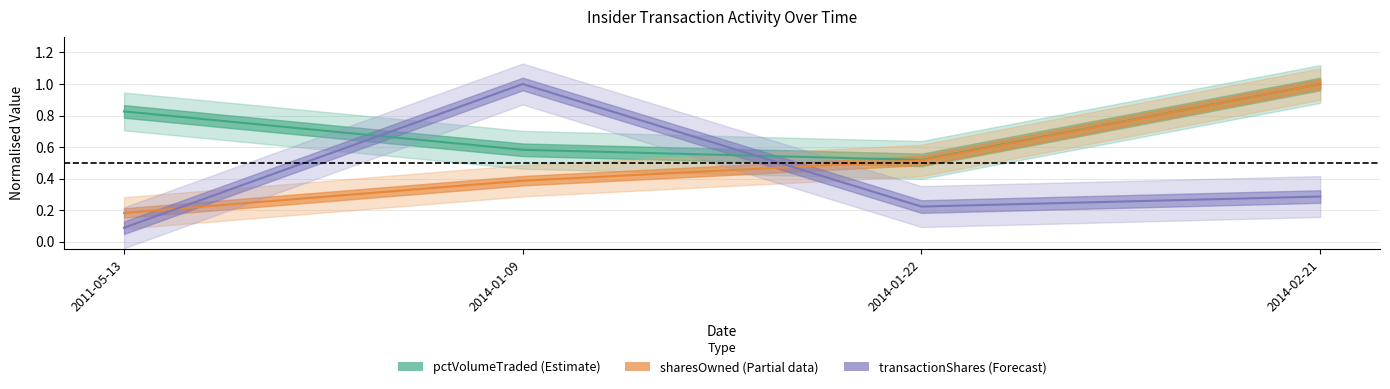

What position from the left is 2014-01-09?

2